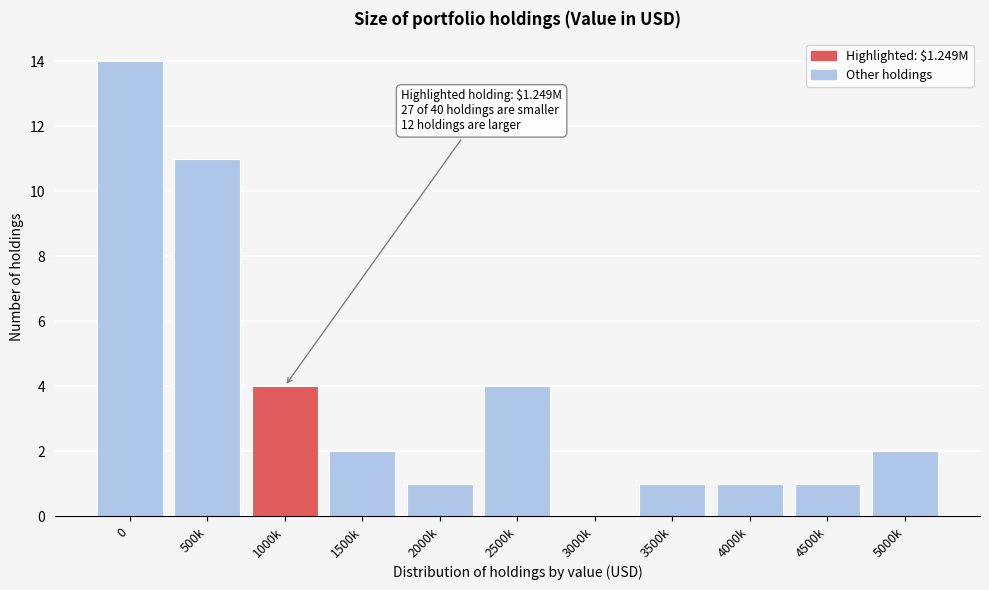

Reading left to right, transcribe all the data shown in this chart.

0=14	500k=11	1000k=4	1500k=2	2000k=1	2500k=4	3000k=0	3500k=1	4000k=1	4500k=1	5000k=2